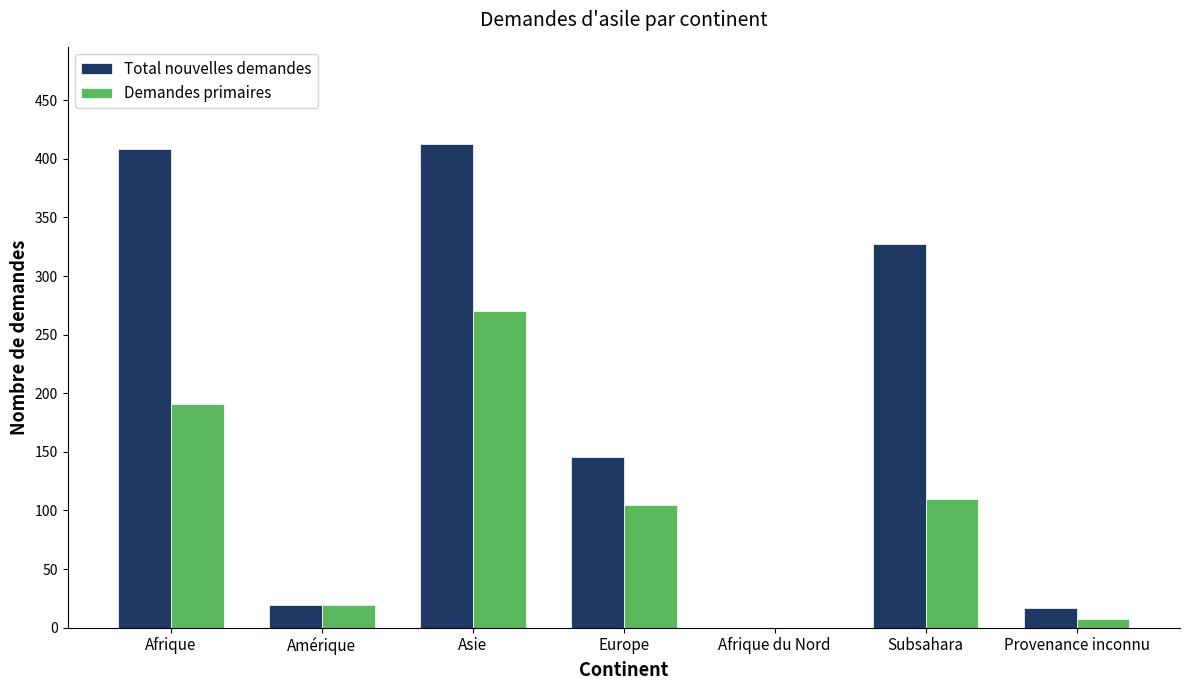

Reading left to right, list all the values displayed in this chart.

Total nouvelles demandes: 408	19	413	146	0	327	17
Demandes primaires: 191	19	270	105	0	110	7